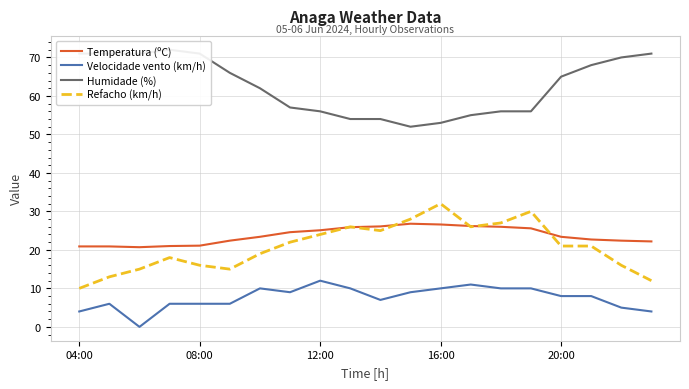

True or false: Temperatura (ºC) and Humidade (%) intersect in this chart.

False